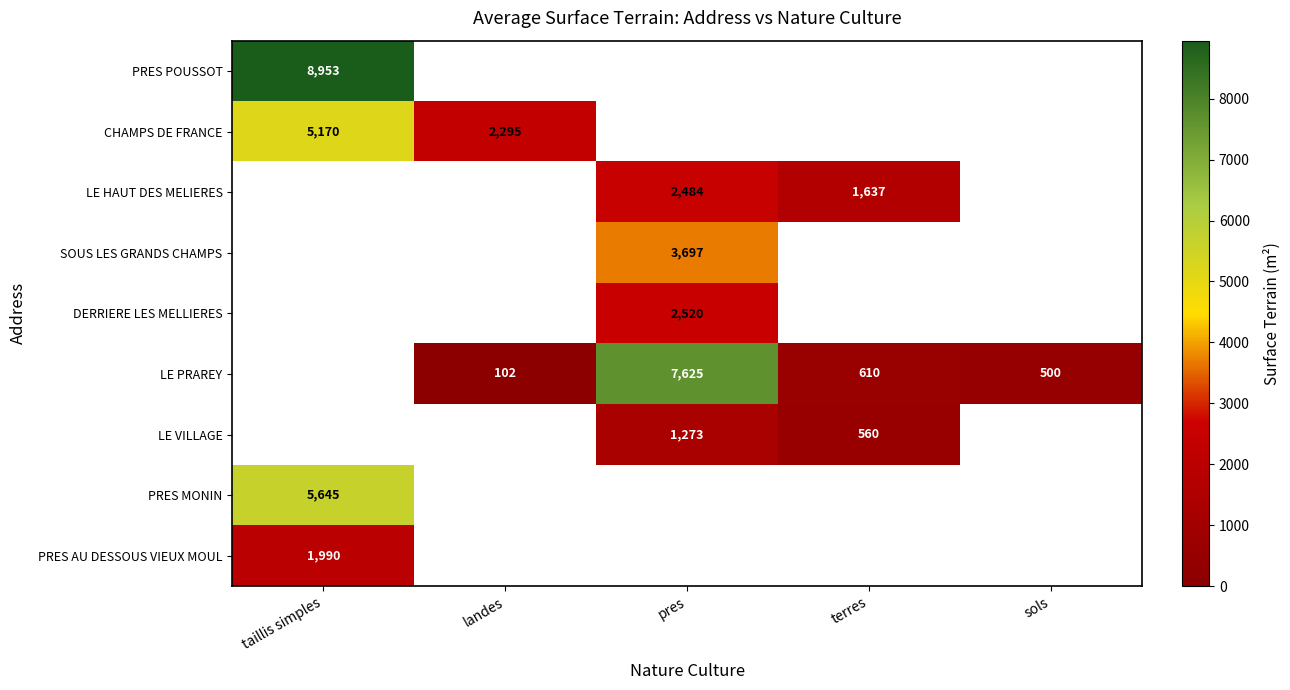

Count the number of data series in this chart.

9